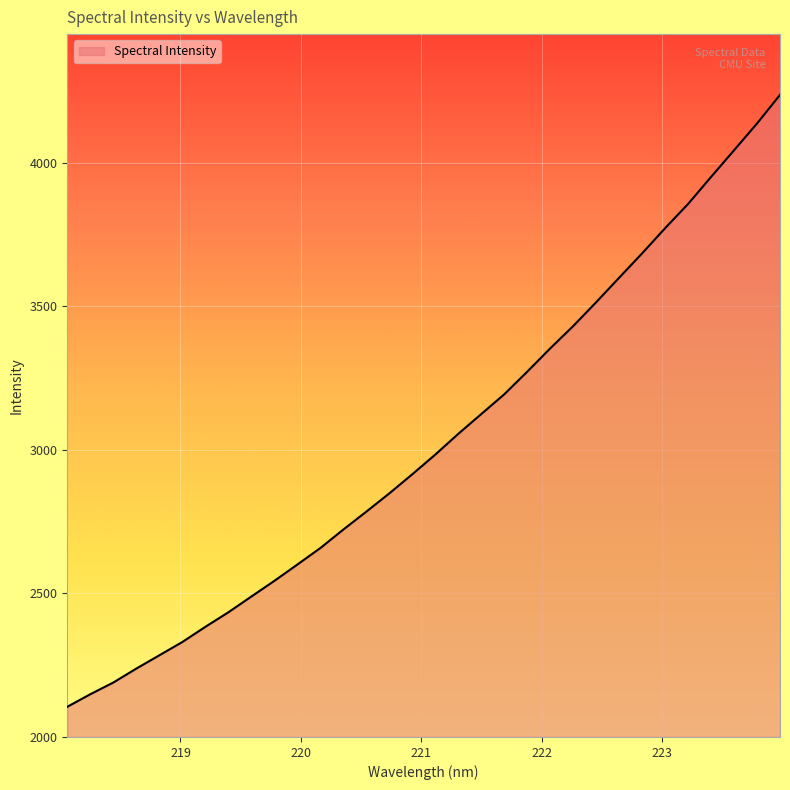

What is the maximum value shown in the chart?

4237.5